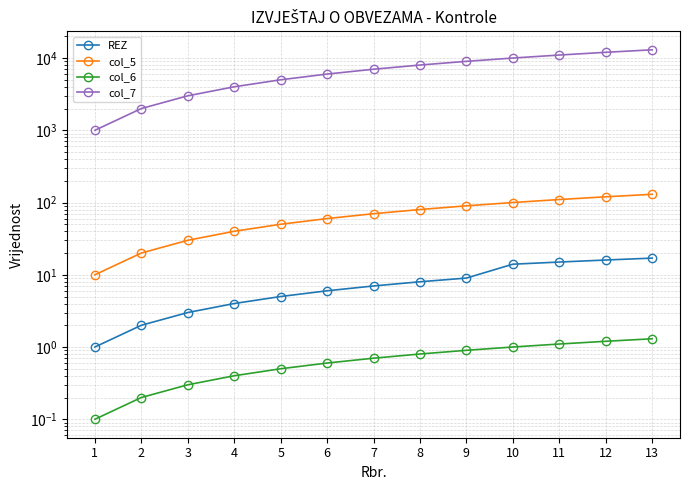

At which label does col_5 reach its minimum?

1